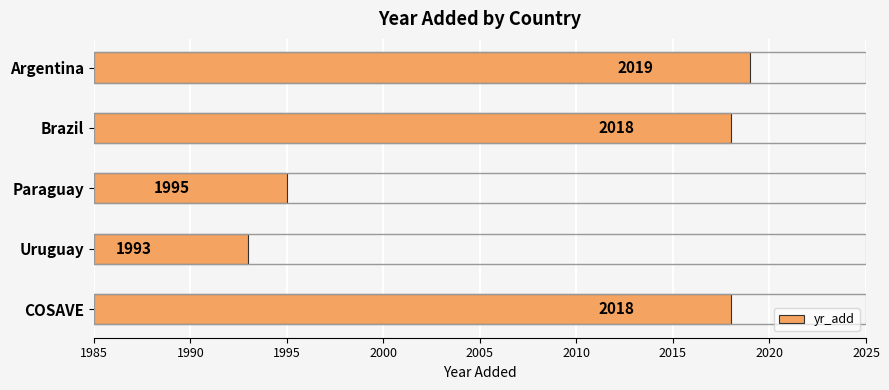

Count the number of categories in the chart.

5